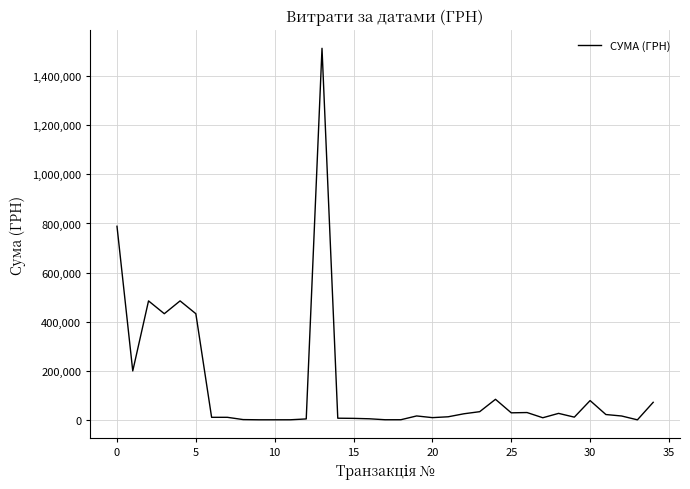

What is the maximum value shown in the chart?

1512933.4